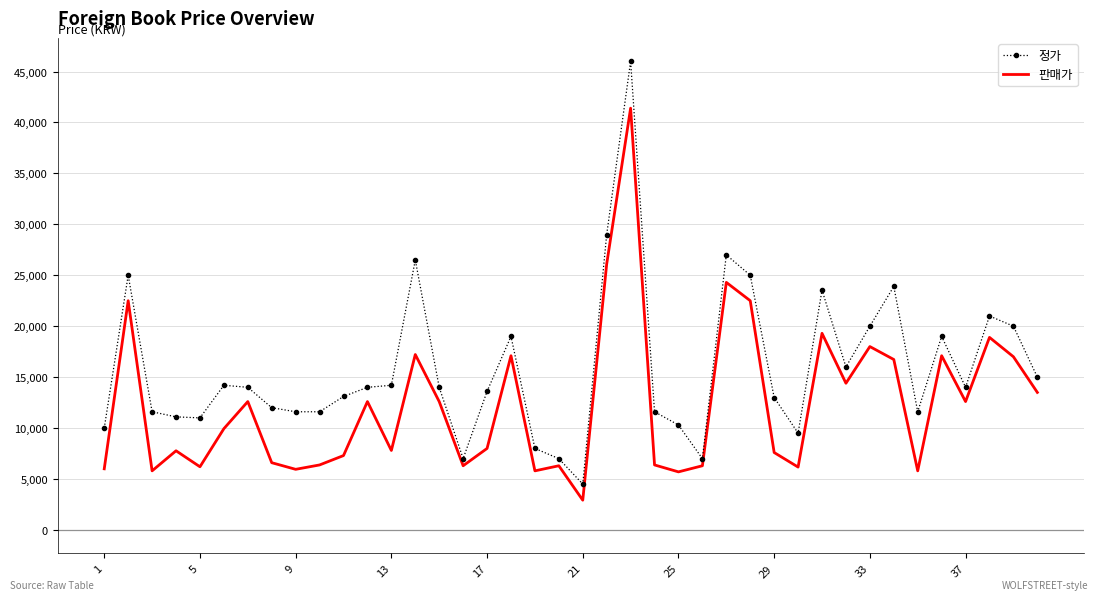

Which series has the largest range (max minus min)?

정가